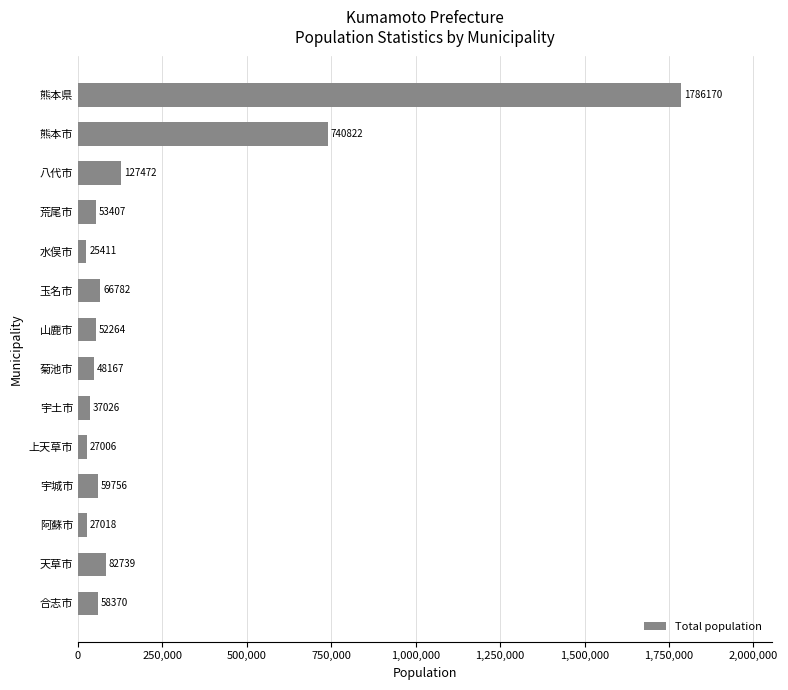

Rank the categories by value from lowest to highest.

水俣市, 上天草市, 阿蘇市, 宇土市, 菊池市, 山鹿市, 荒尾市, 合志市, 宇城市, 玉名市, 天草市, 八代市, 熊本市, 熊本県